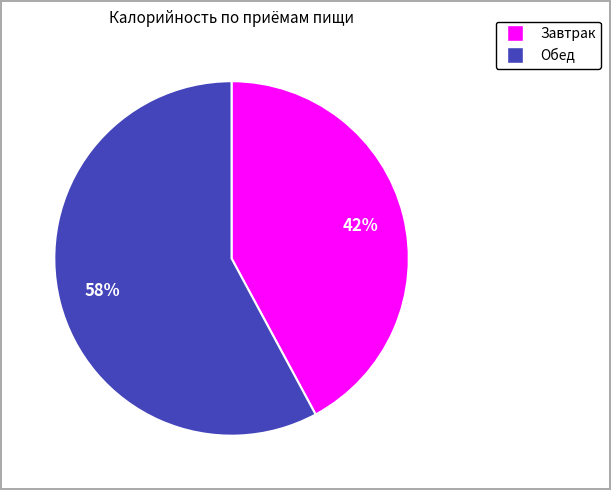

To the nearest percent, what is the difference between the largest and smallest slice percentages?

16%